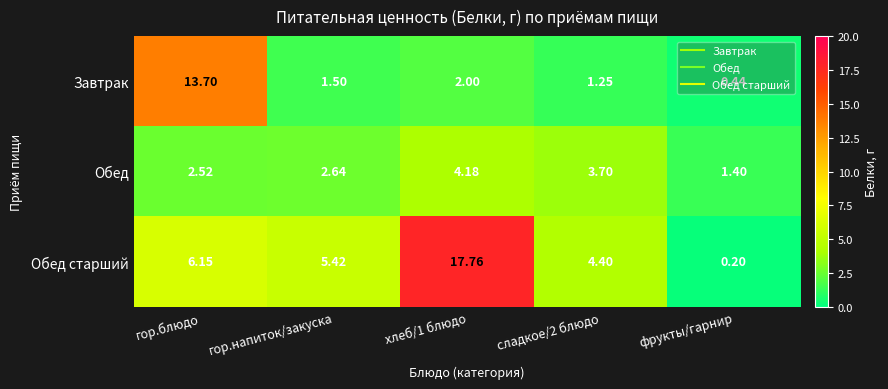

Which series has the widest spread of values?

Обед старший